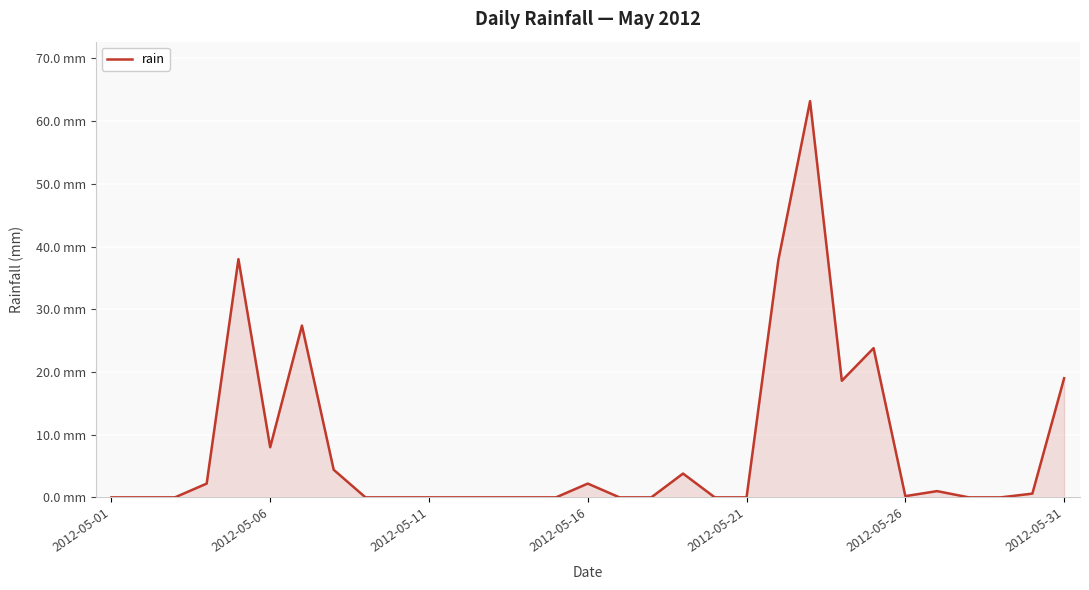

Does the chart have visible grid lines?

Yes